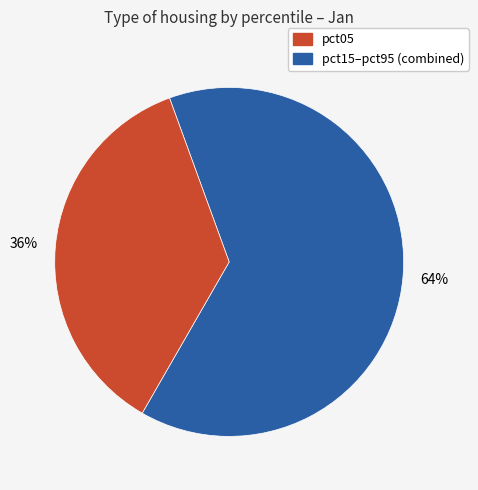

Is there any slice that represents more than half of the pie?

Yes